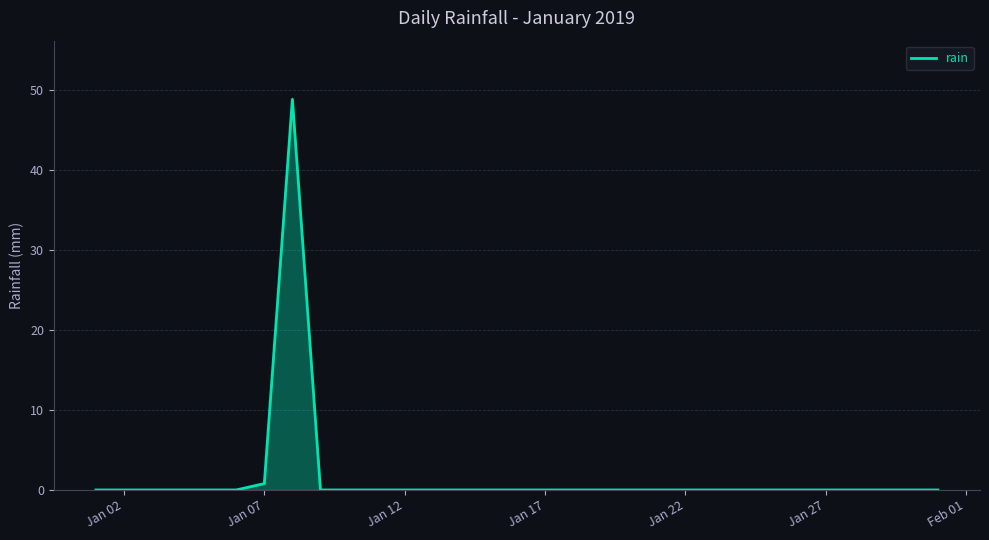

What is the difference between the maximum and minimum values?

48.8